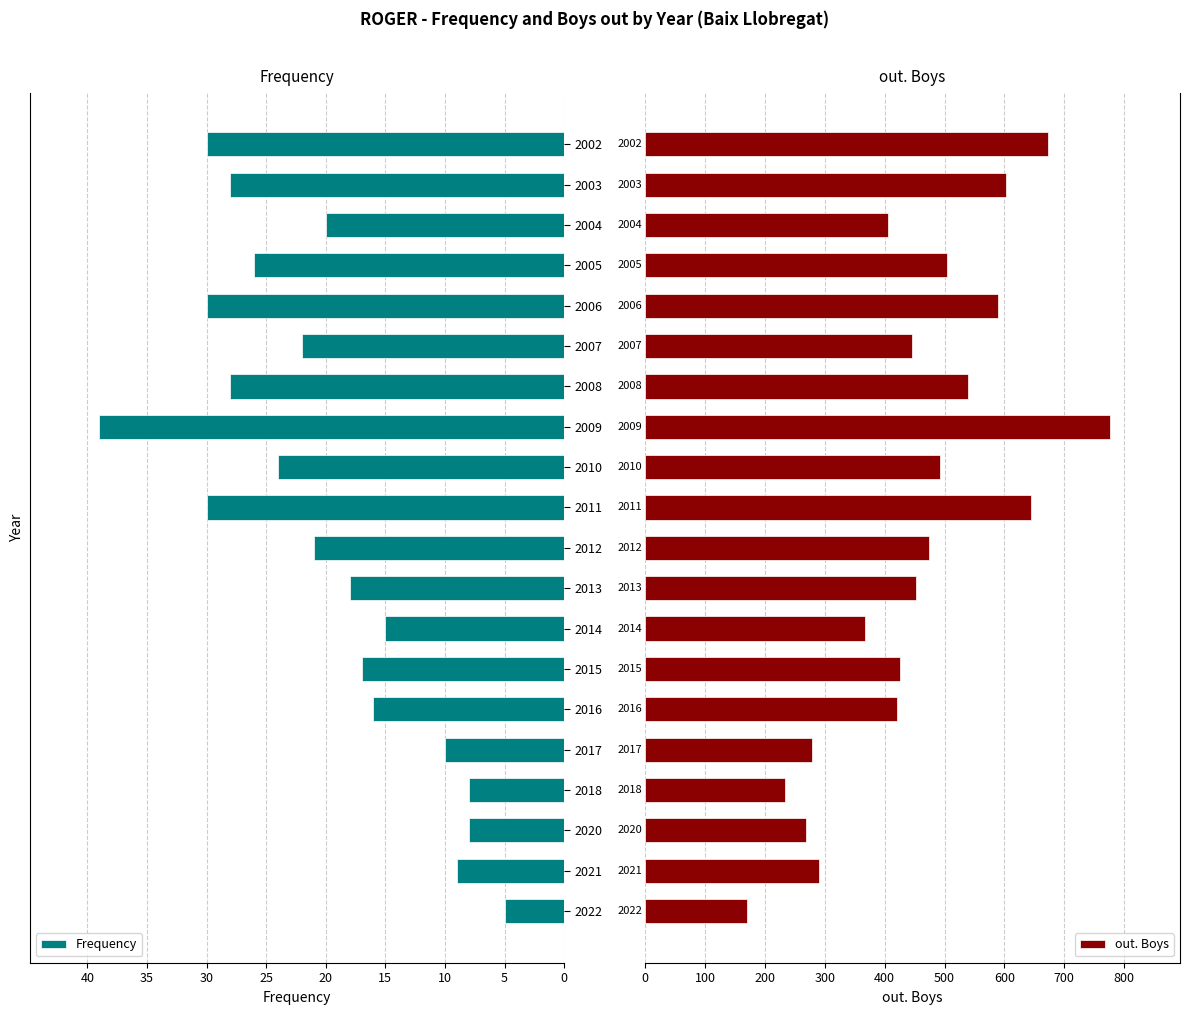

How many bars are there in each group?

2